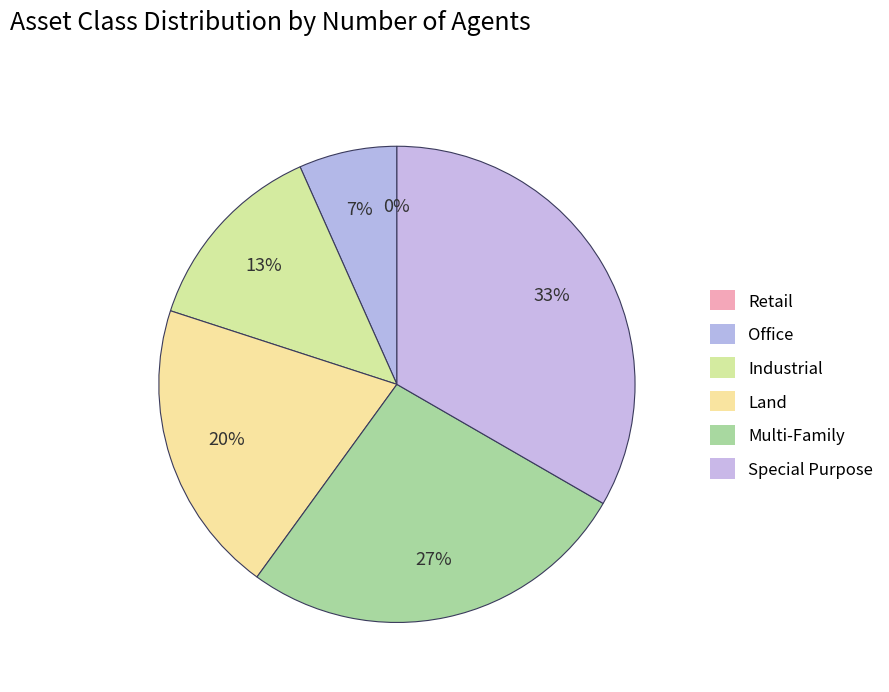

Count the number of slices in the pie.

6